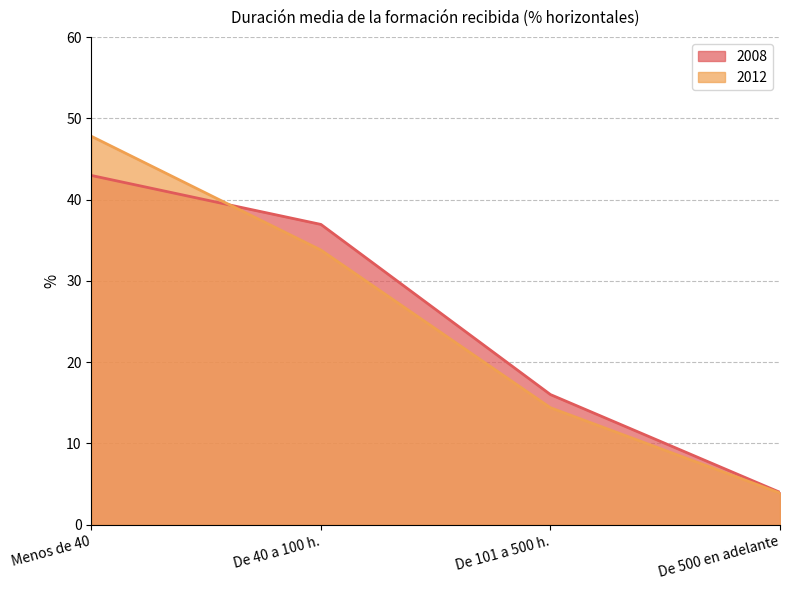

Is it true that 2008 equals 37.0 at De 40 a 100 h.?

True